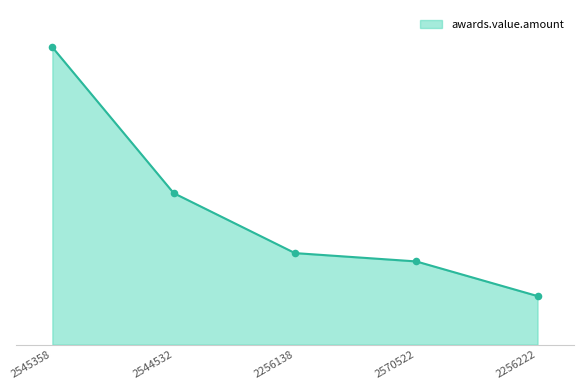

What is the change in value from 2544532 to 2256138?

-143389.1